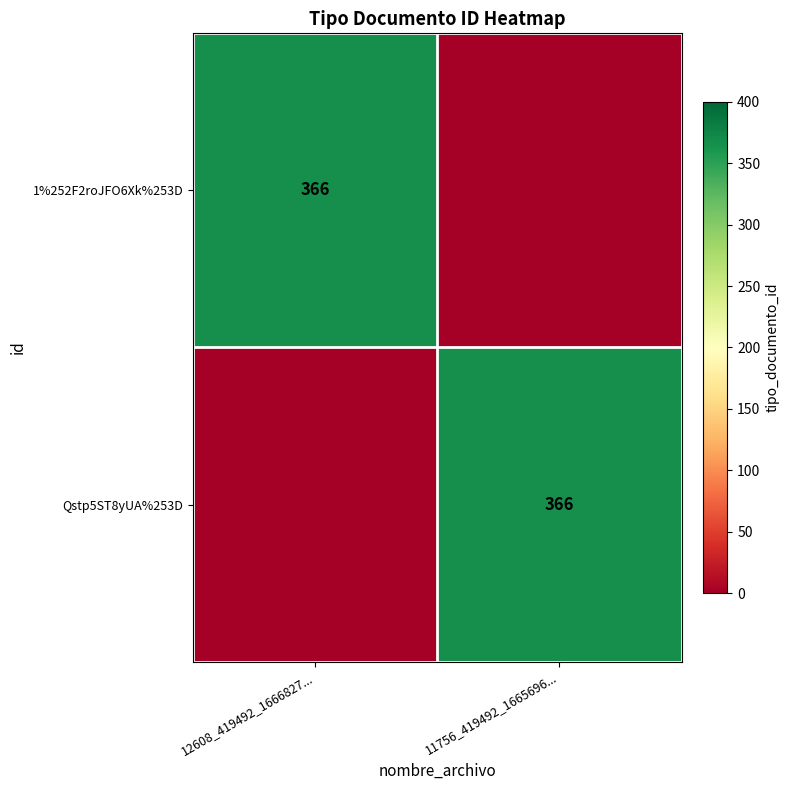

The 1%252F2roJFO6Xk%253D series shows 366 at 12608_419492_1666827.... True or false?

True